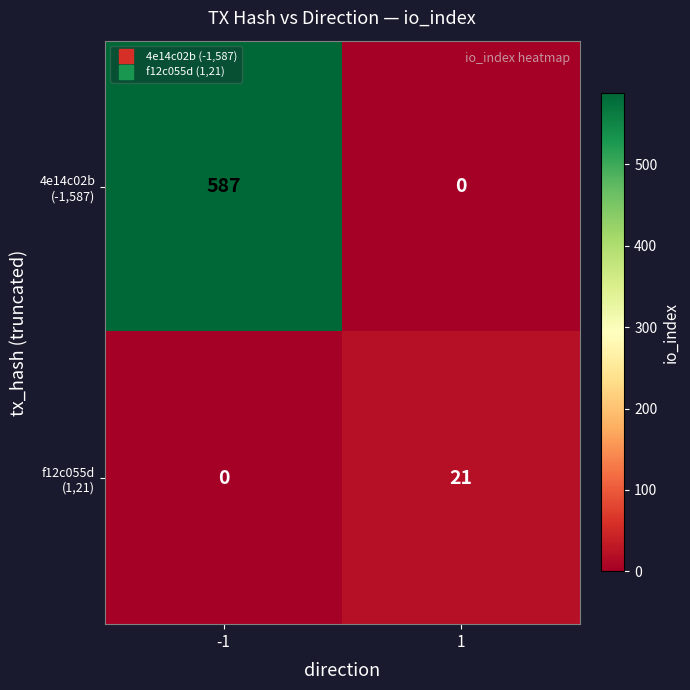

What is the spread (max minus min) of values at -1?

587